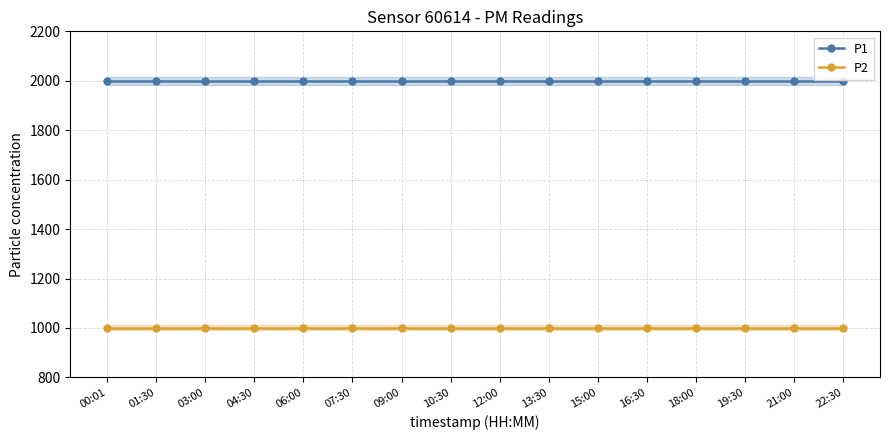

What is the difference between the highest and lowest values at 22:30?

1000.0